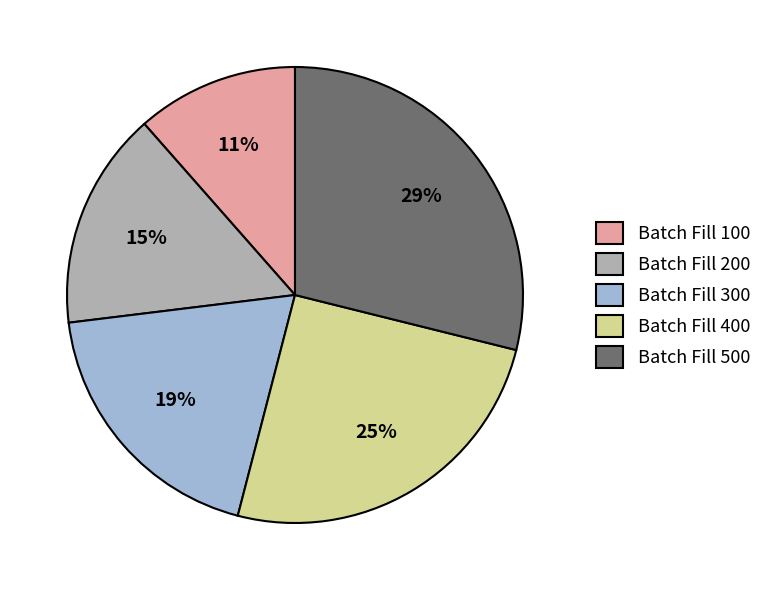

To the nearest percent, what is the difference between the Batch Fill 100 and Batch Fill 200 slice percentages?

4%